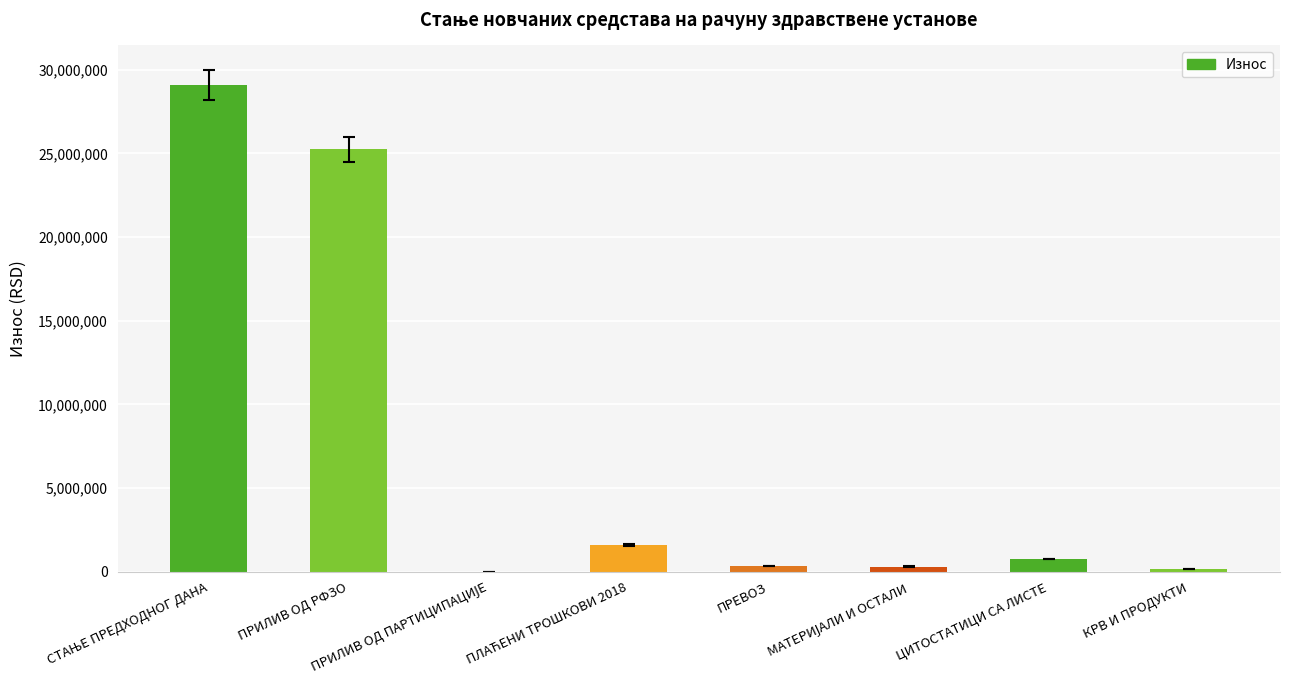

Where is the data nearest to the value 14549094?

ПРИЛИВ ОД РФЗО